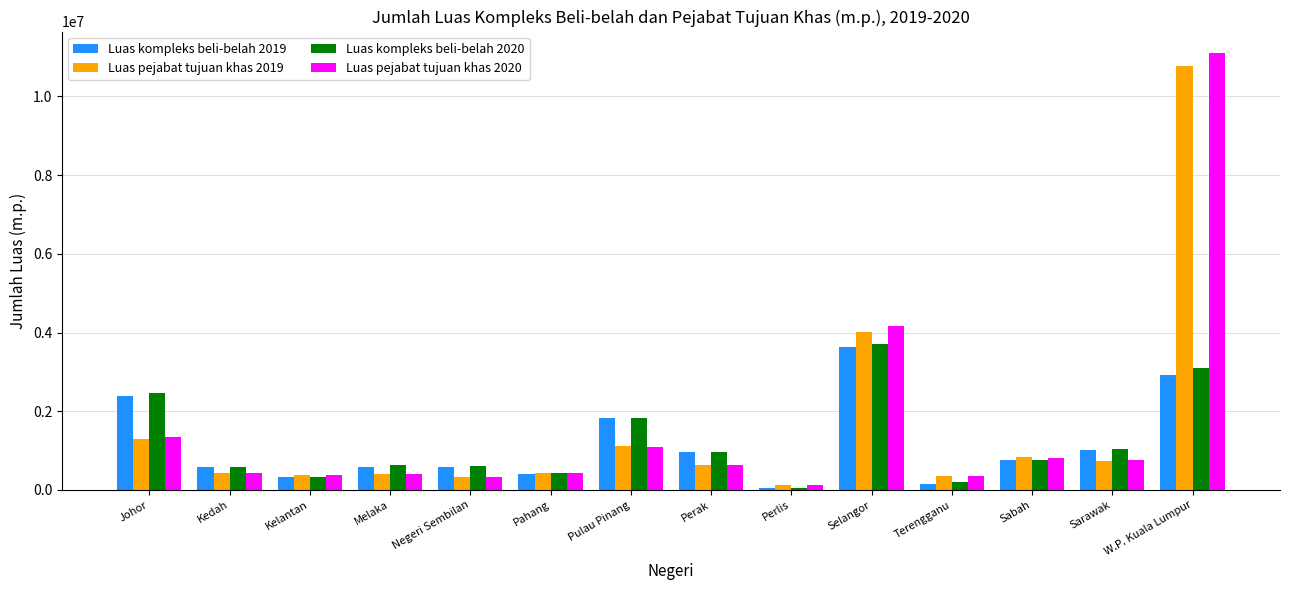

What is the difference between the maximum and minimum values in the Luas kompleks beli-belah 2020 series?

3648721